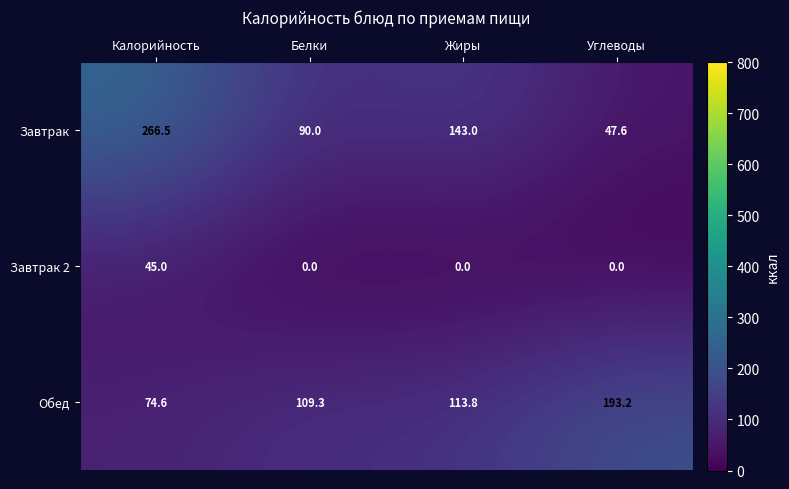

What is the difference between the maximum and minimum values in the Завтрак series?

218.9